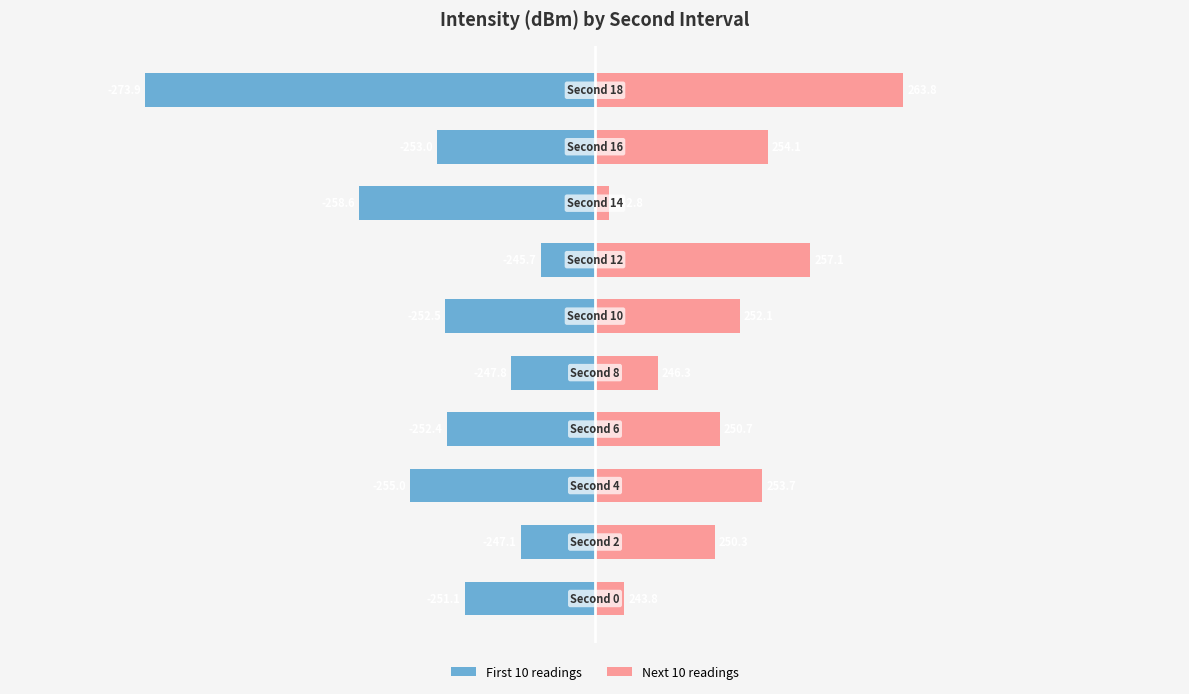

What are all the series names shown in the legend?

First 10 readings, Next 10 readings